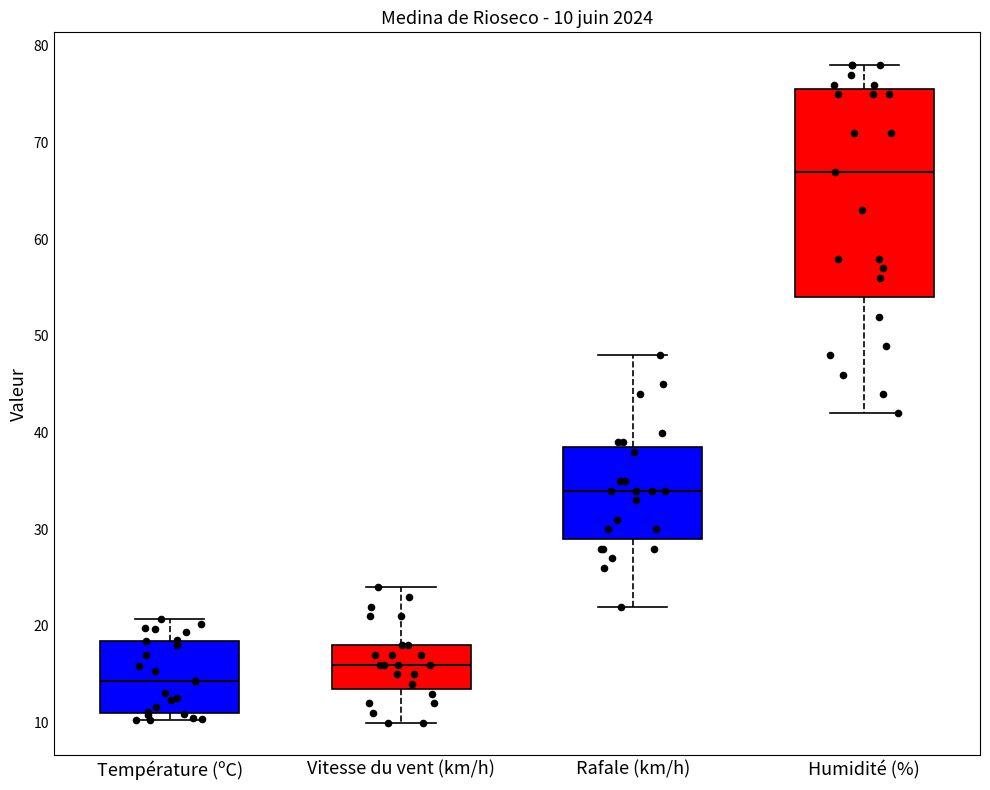

Which box is the tallest, from its lower edge to its upper edge?

Humidité (%)